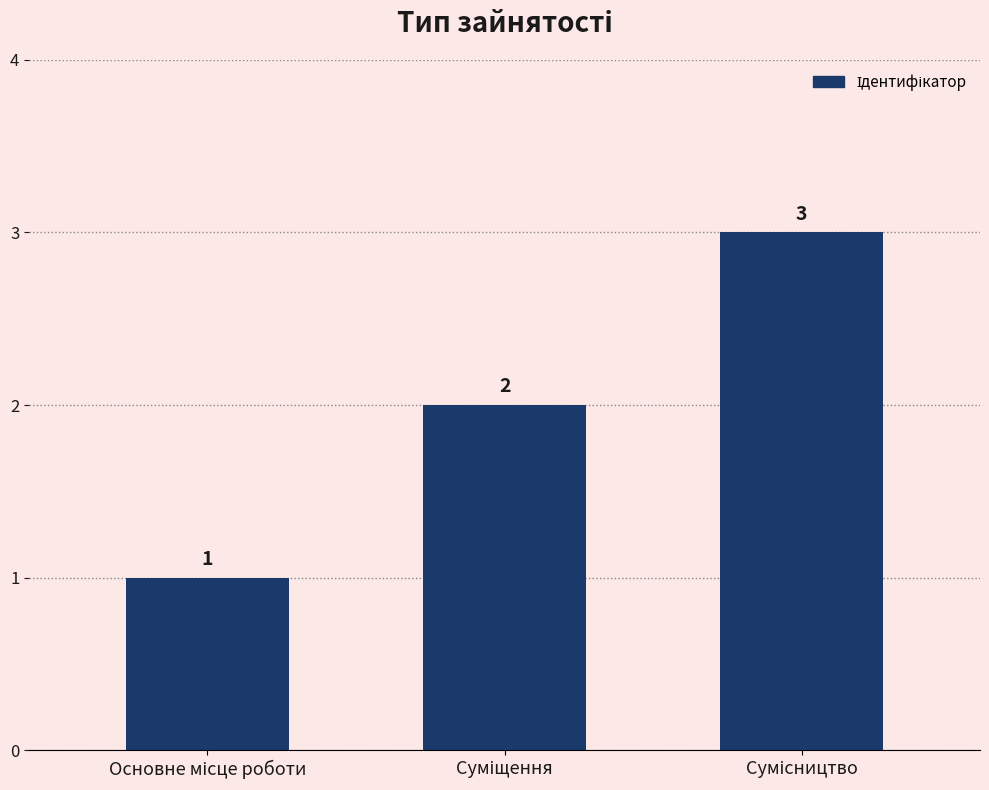

Are the bars horizontal?

No